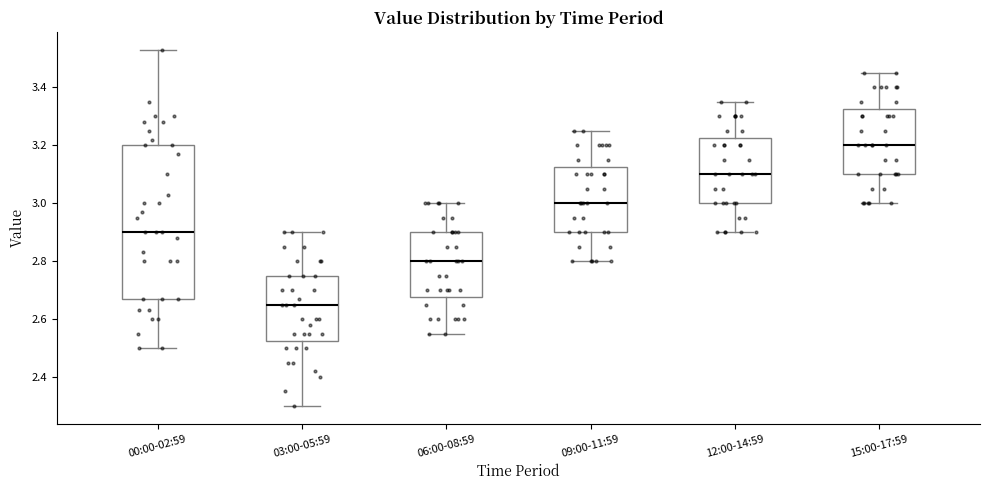

Which box has the highest median line?

15:00-17:59